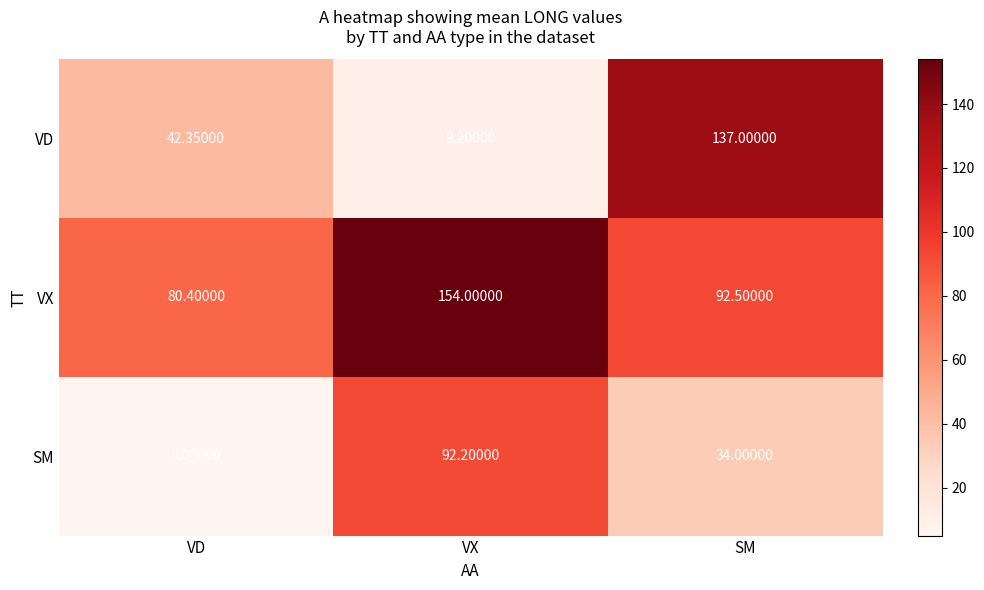

Which category has the highest value across all series?

VX